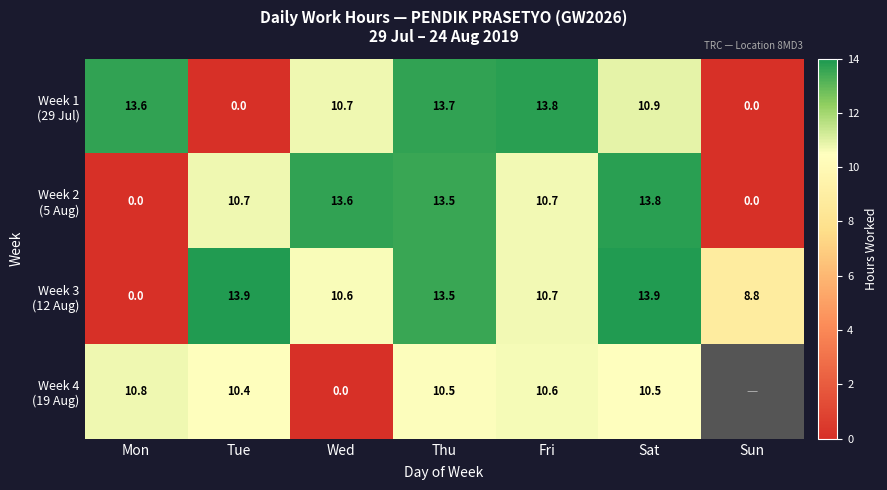

How many values in the Week 1 (29 Jul) series exceed 10?

5